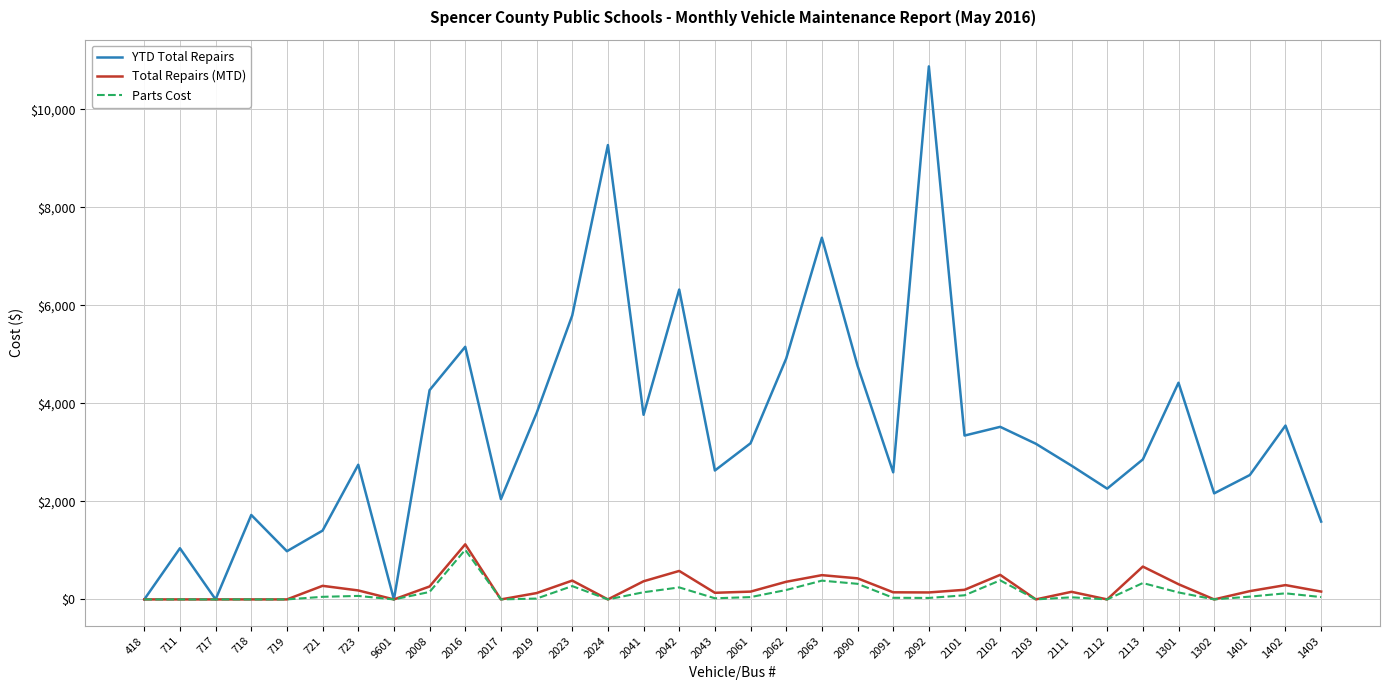

The value of Parts Cost at 717 is -477.5. True or false?

False